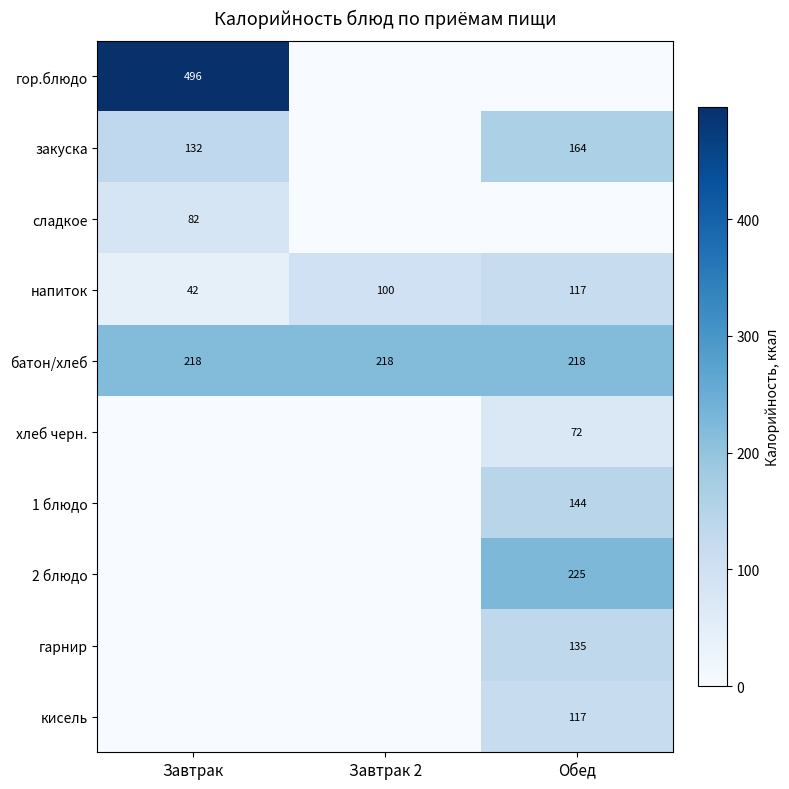

At how many categories does at least one series exceed 32?

3